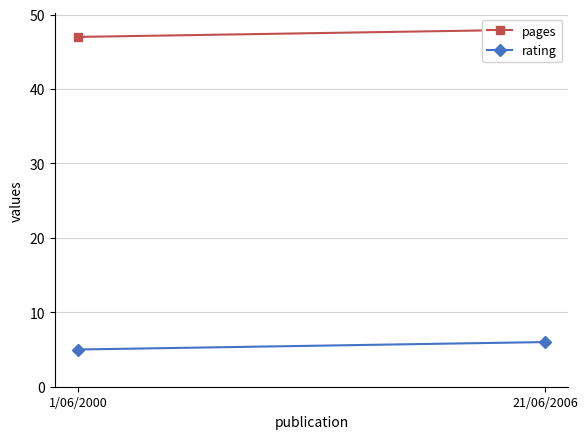

What is the value of the pages point at the 2nd from the left?

48